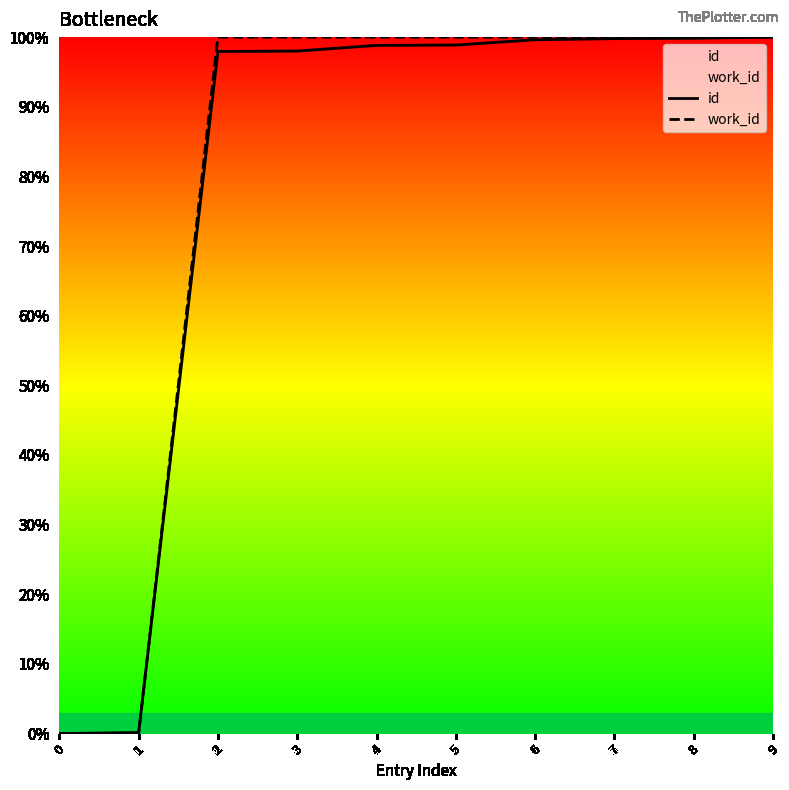

What is the value of the id point at the 4th from the left?

98.0